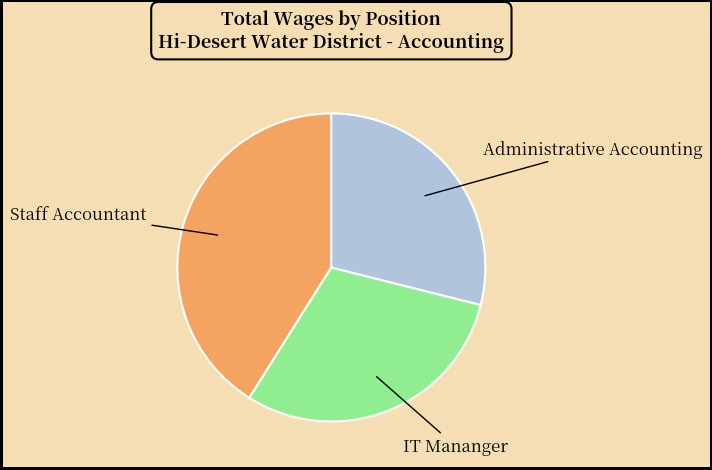

Is it true that IT Mananger is 36% of the pie?

False